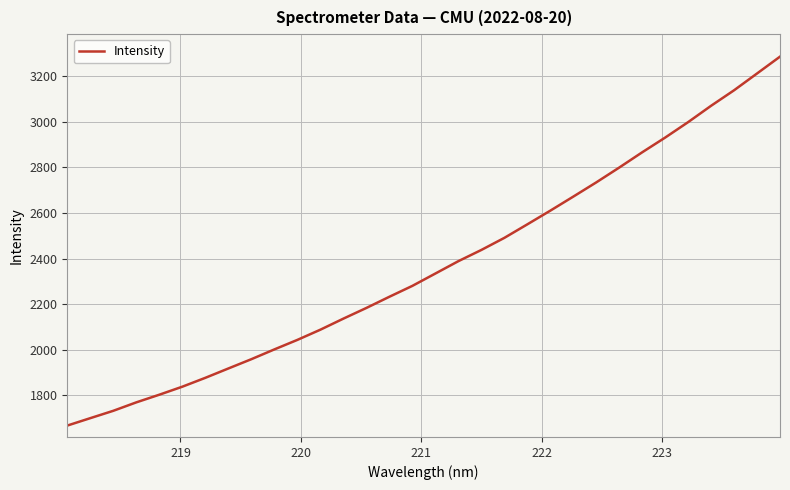

Is this an area chart (filled region under the line)?

No